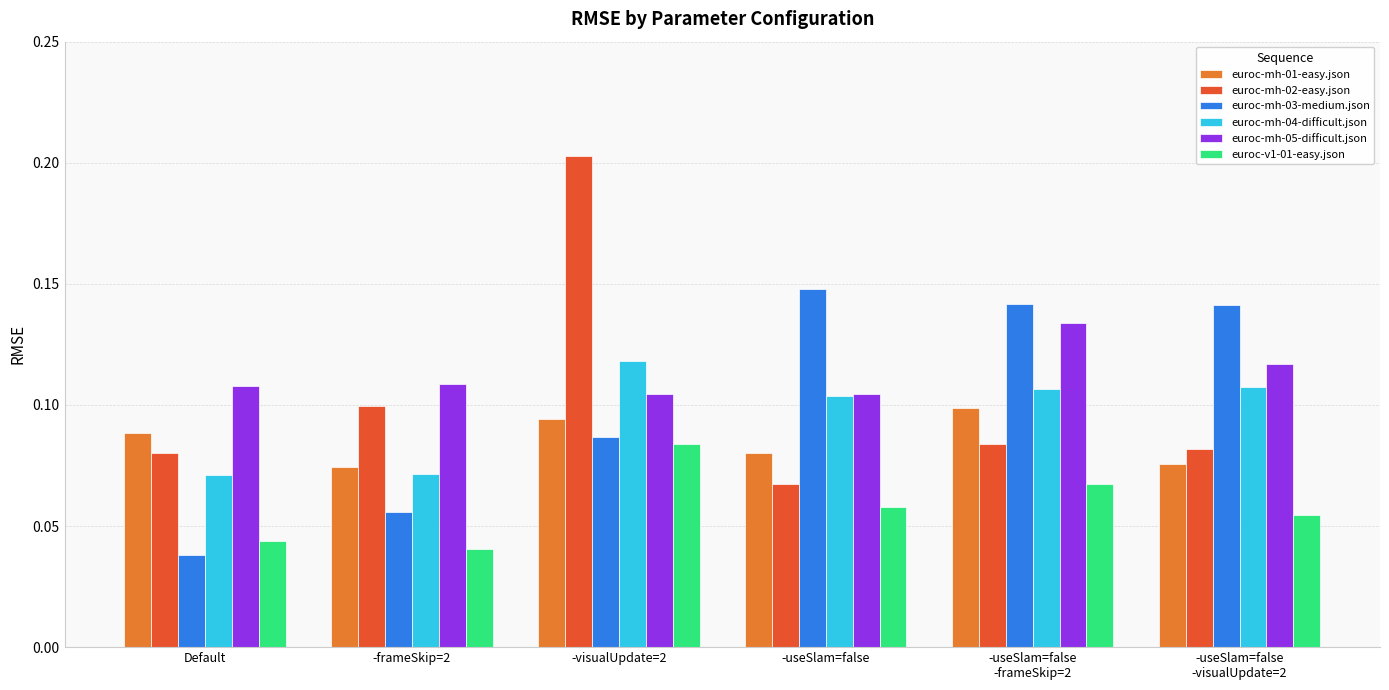

List the series in order of their peak value, highest first.

euroc-mh-02-easy.json, euroc-mh-03-medium.json, euroc-mh-05-difficult.json, euroc-mh-04-difficult.json, euroc-mh-01-easy.json, euroc-v1-01-easy.json